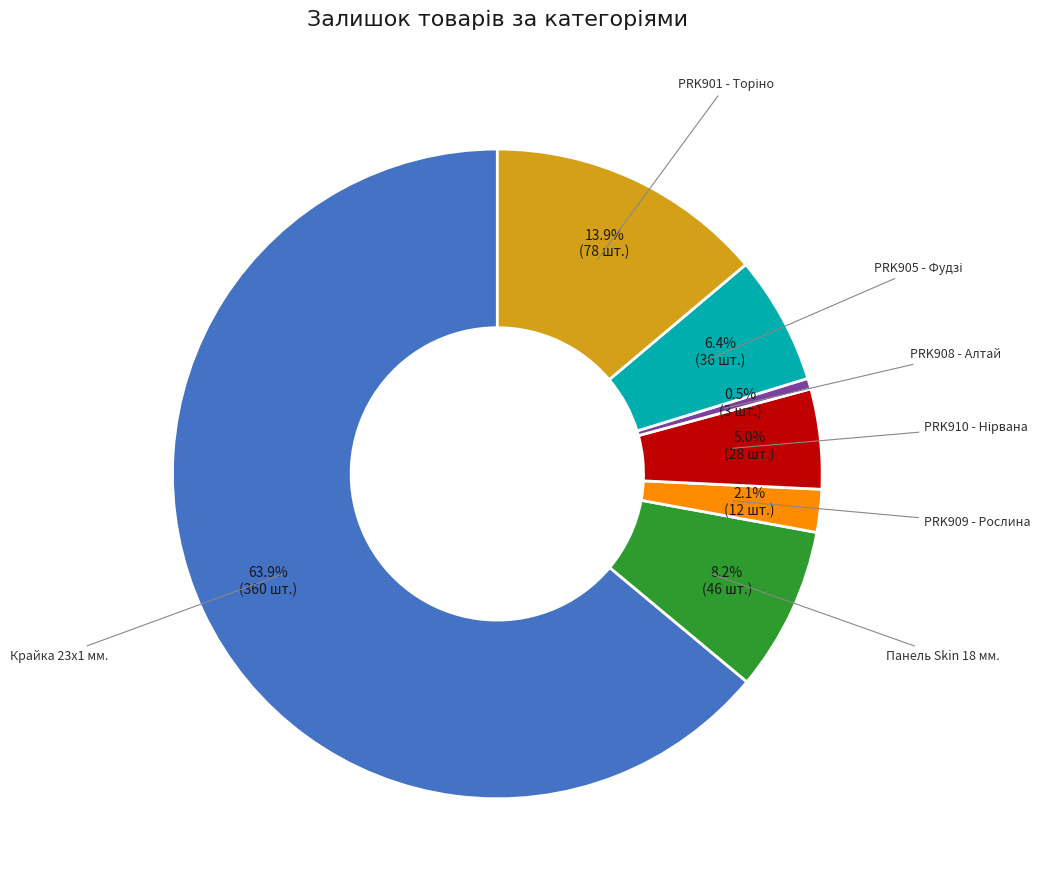

How many segments does this pie chart have?

7